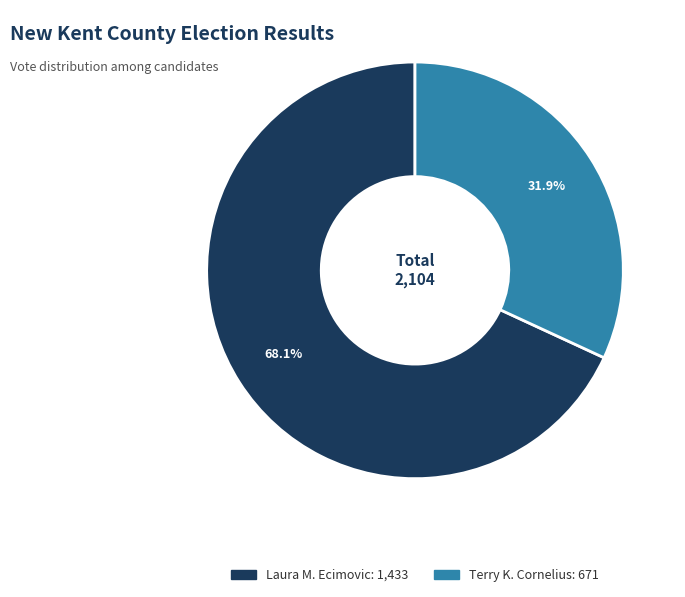

Does any single category account for the majority?

Yes